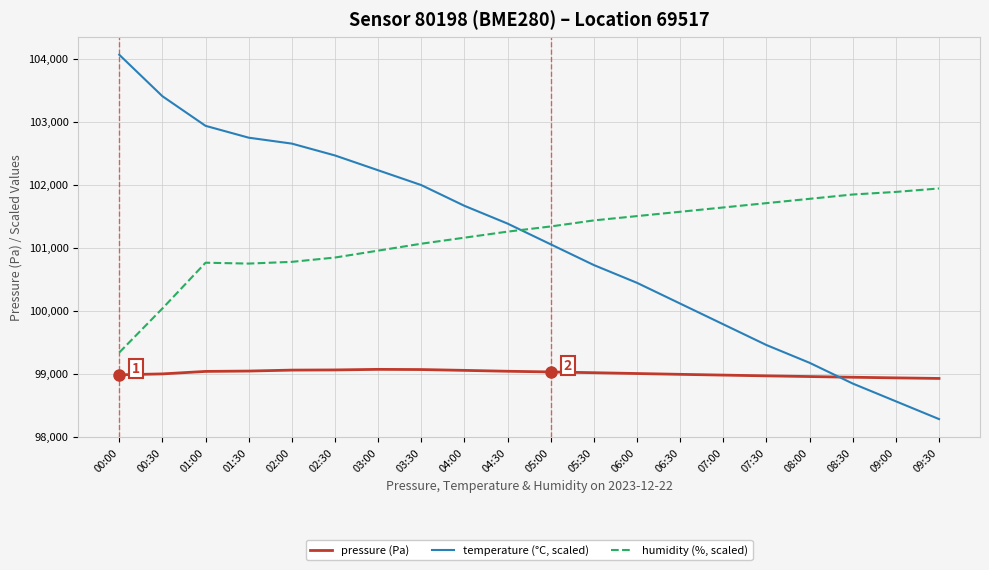

The value of temperature (°C, scaled) at 07:30 is 99457.0. True or false?

True